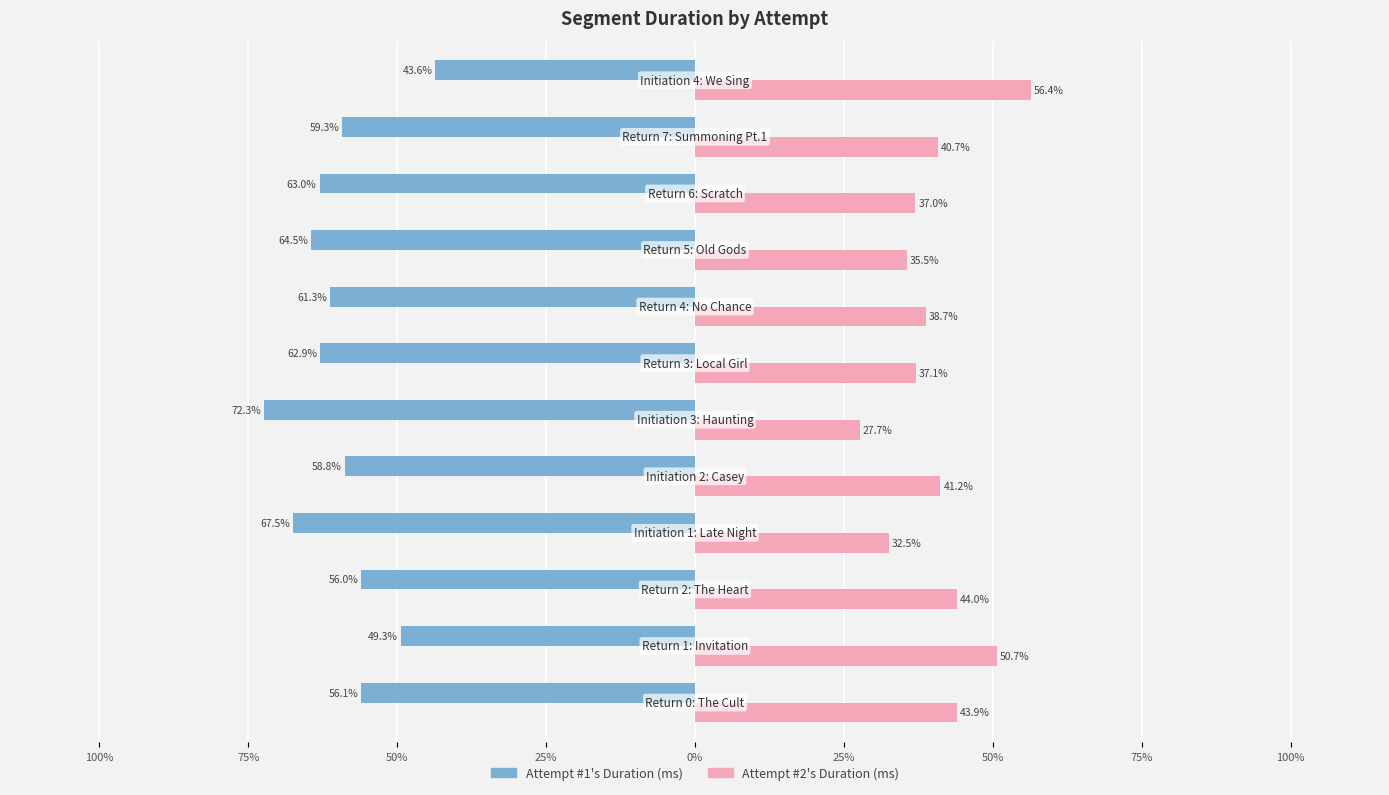

What are all the series names shown in the legend?

Attempt #1's Duration (ms), Attempt #2's Duration (ms)